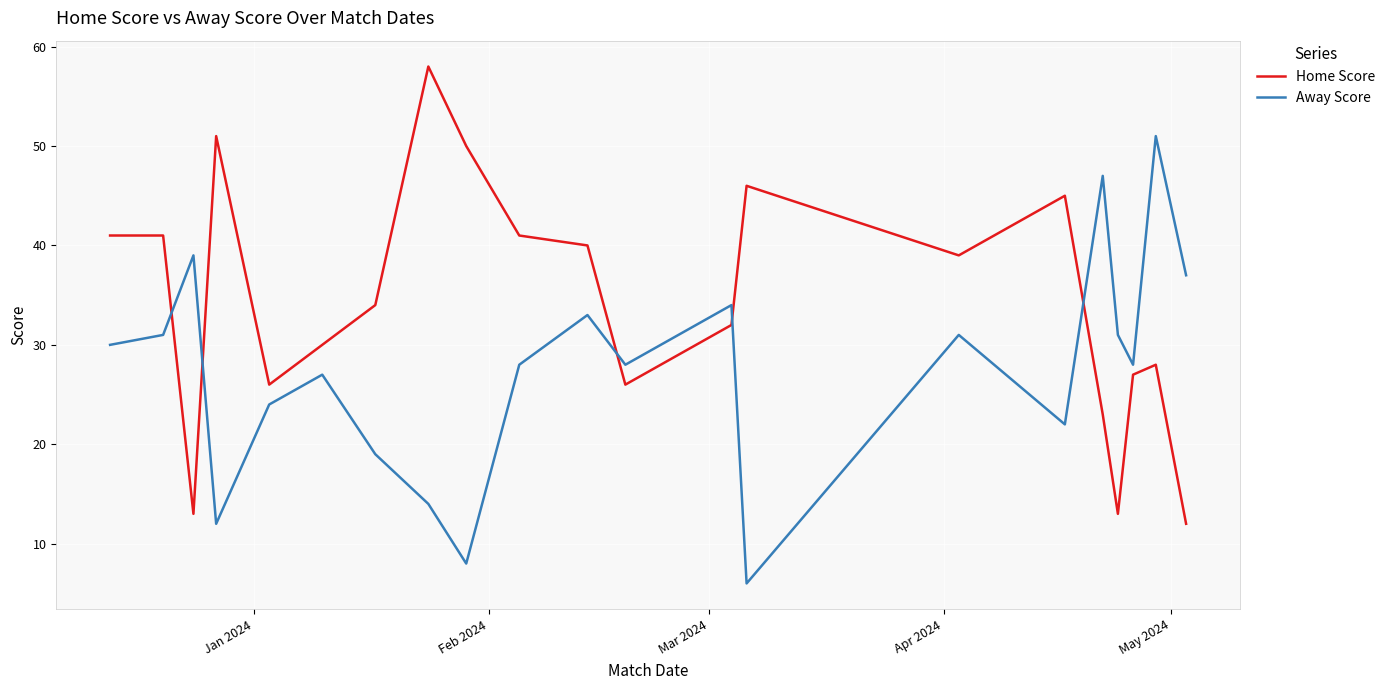

In Home Score, how many points are lower than both neighbors (excluding endpoints)?

5